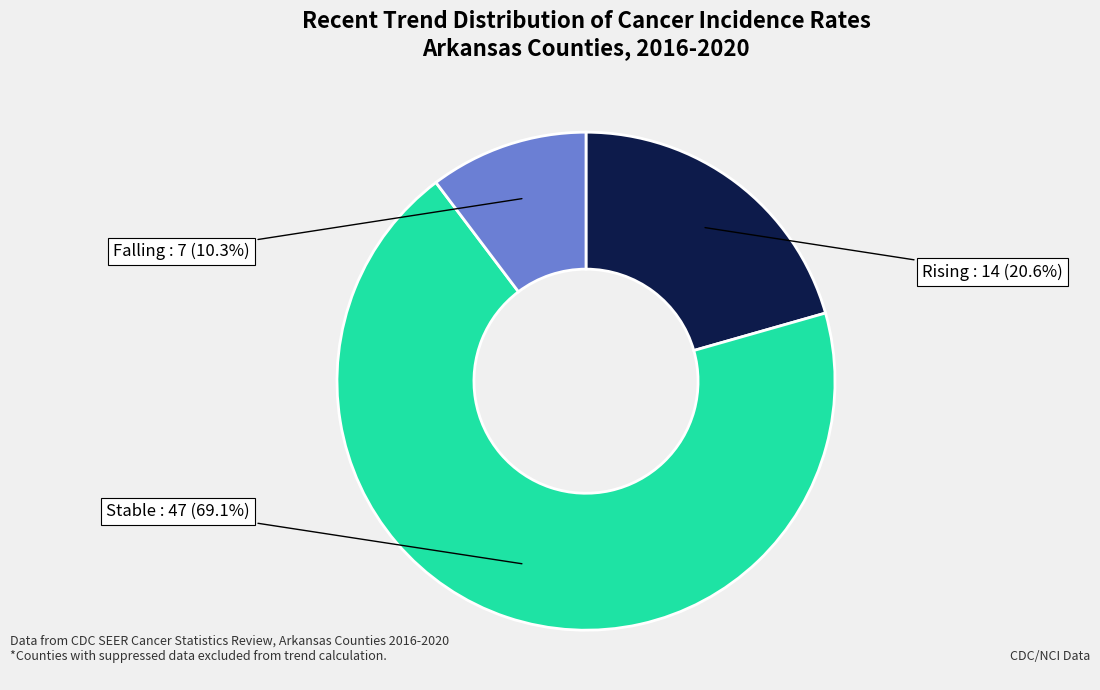

Does any single category account for the majority?

Yes